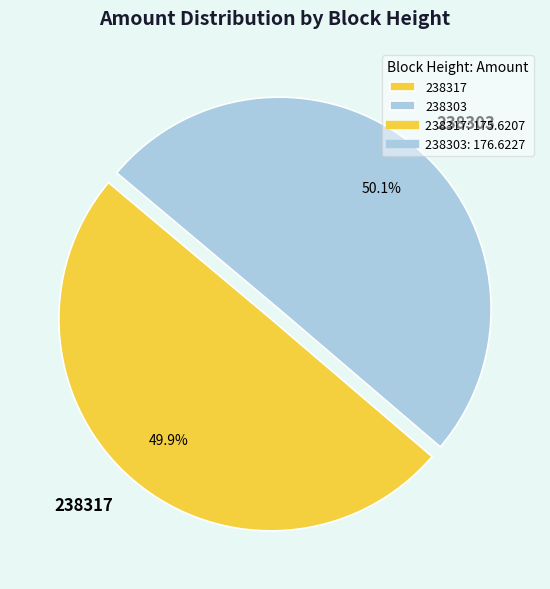

To the nearest percent, what percentage of the pie is 238303?

50%